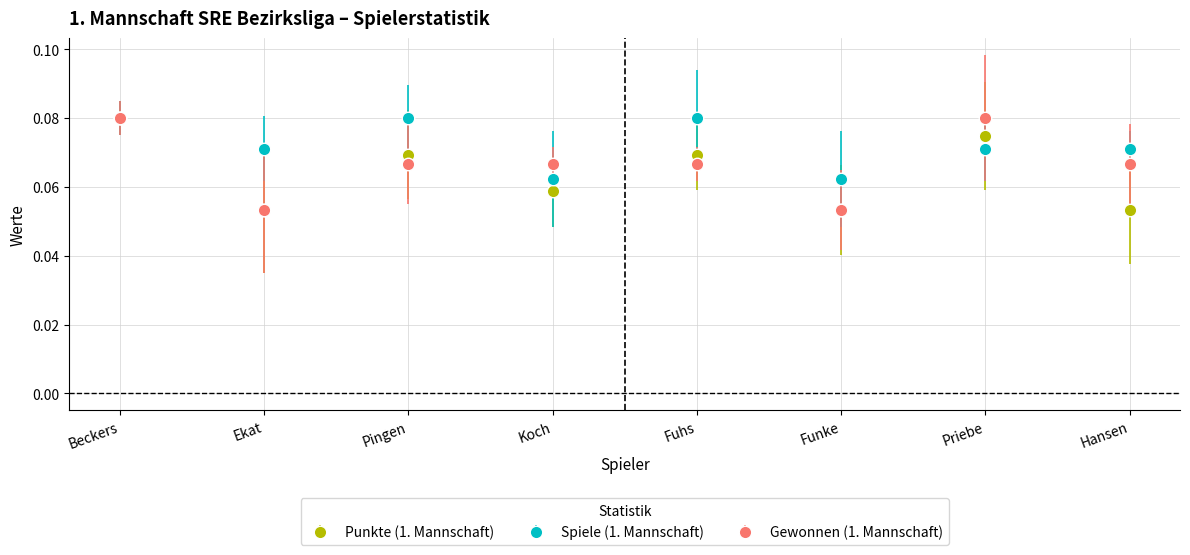

The Spiele (1. Mannschaft) series shows 0.0 at Ekat. True or false?

False